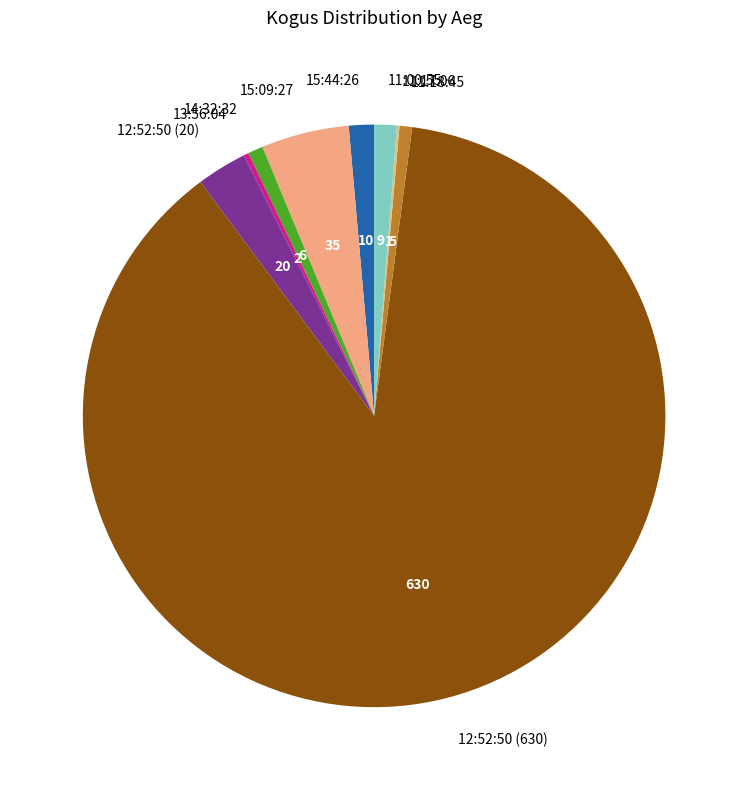

Which category accounts for the majority?

12:52:50 (630)